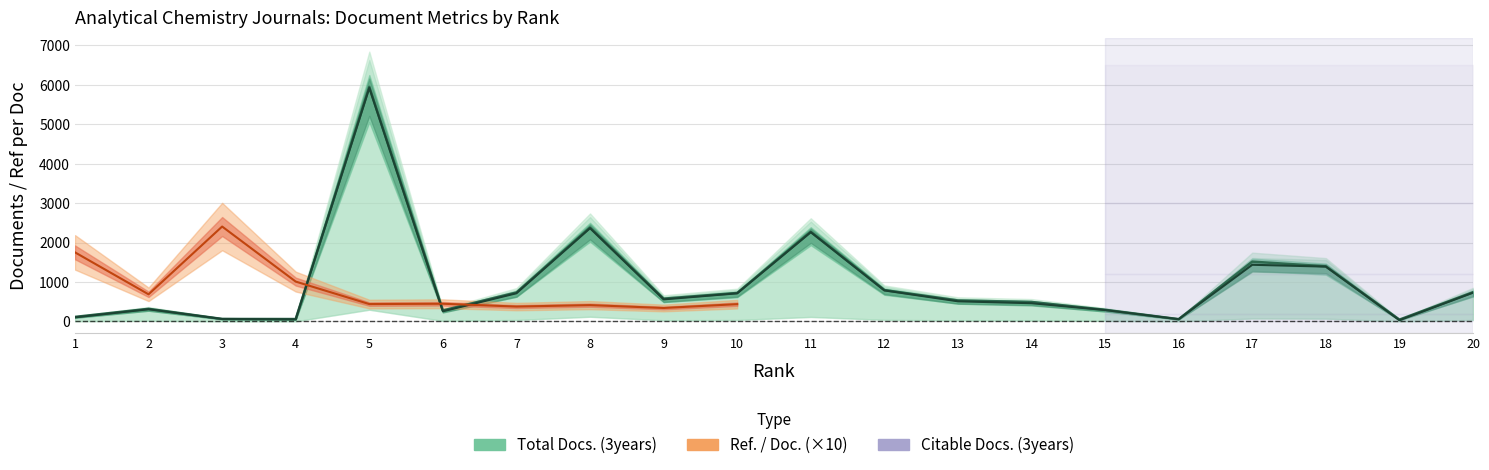

True or false: Citable Docs. (3years) has a value of 786 at 12.

True